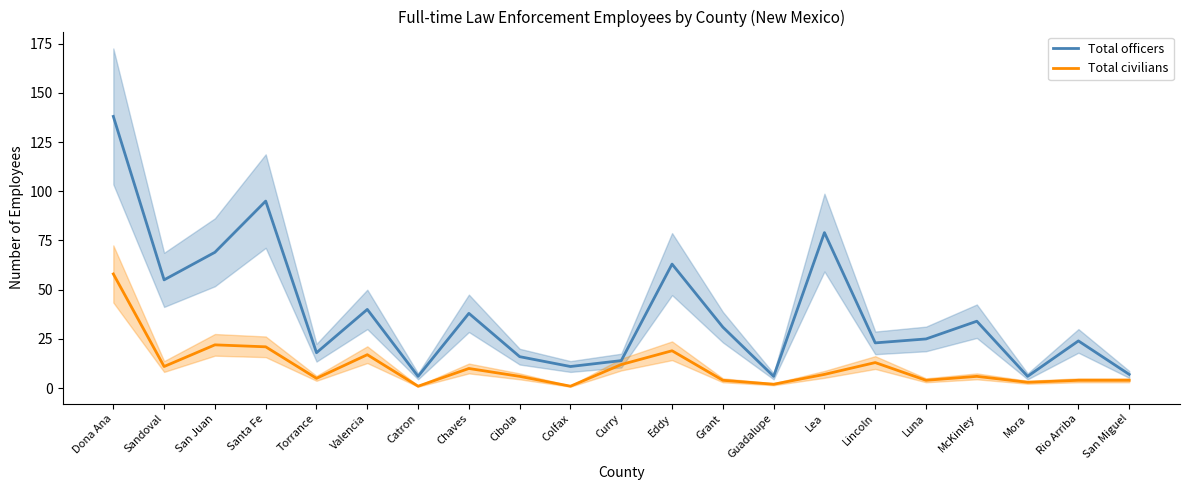

Reading left to right, list all the values displayed in this chart.

Total officers: 138	55	69	95	18	40	6	38	16	11	14	63	31	6	79	23	25	34	6	24	7
Total civilians: 58	11	22	21	5	17	1	10	6	1	12	19	4	2	7	13	4	6	3	4	4